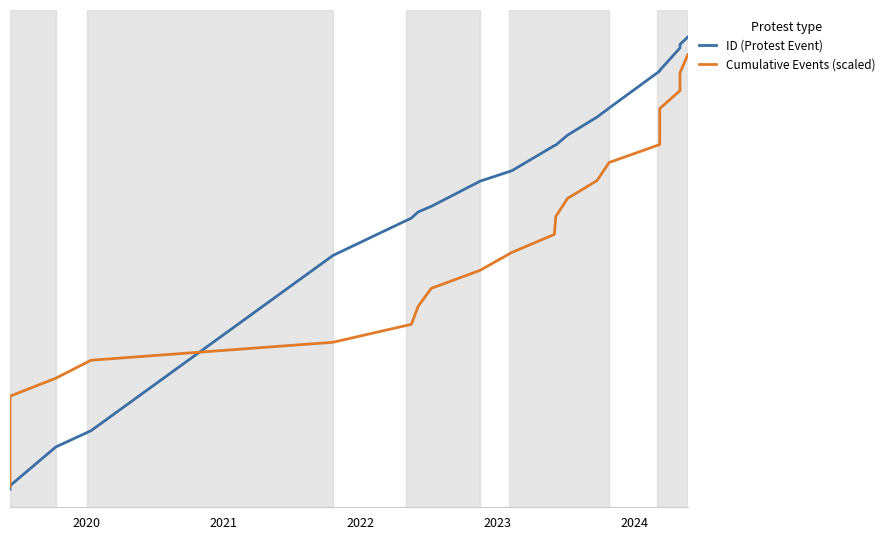

True or false: ID (Protest Event) and Cumulative Events (scaled) cross at least once.

True